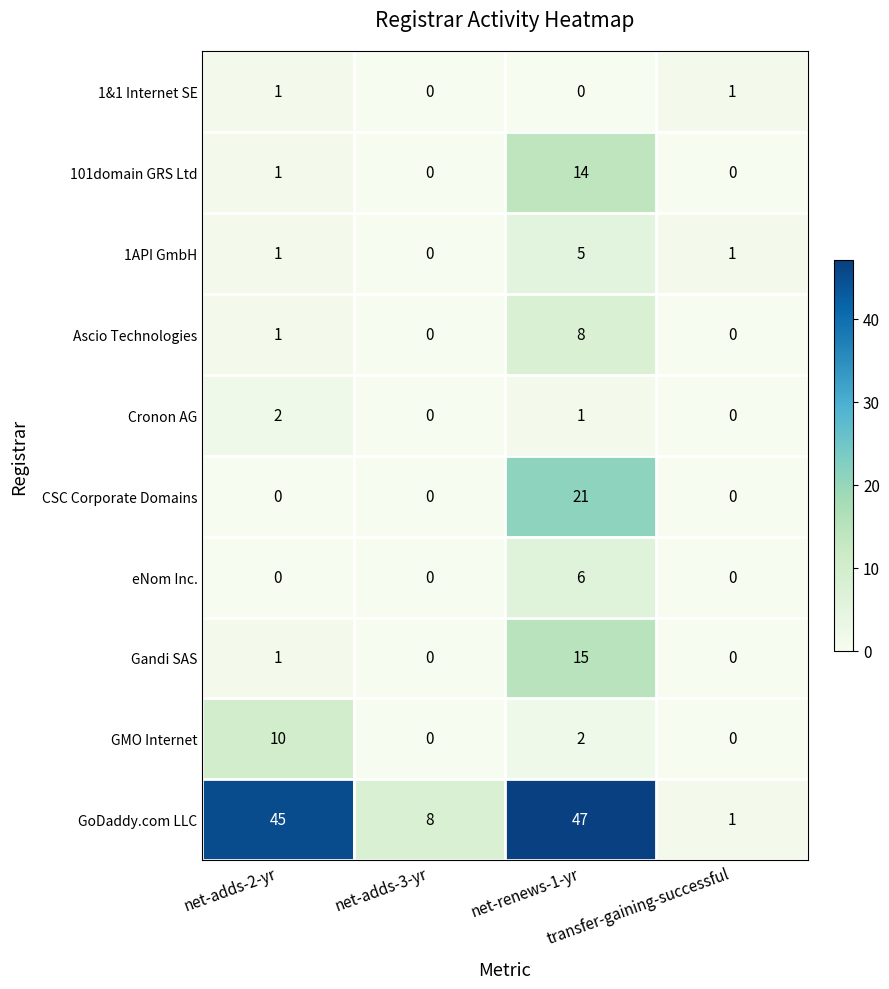

What is the sum of all GMO Internet values?

12